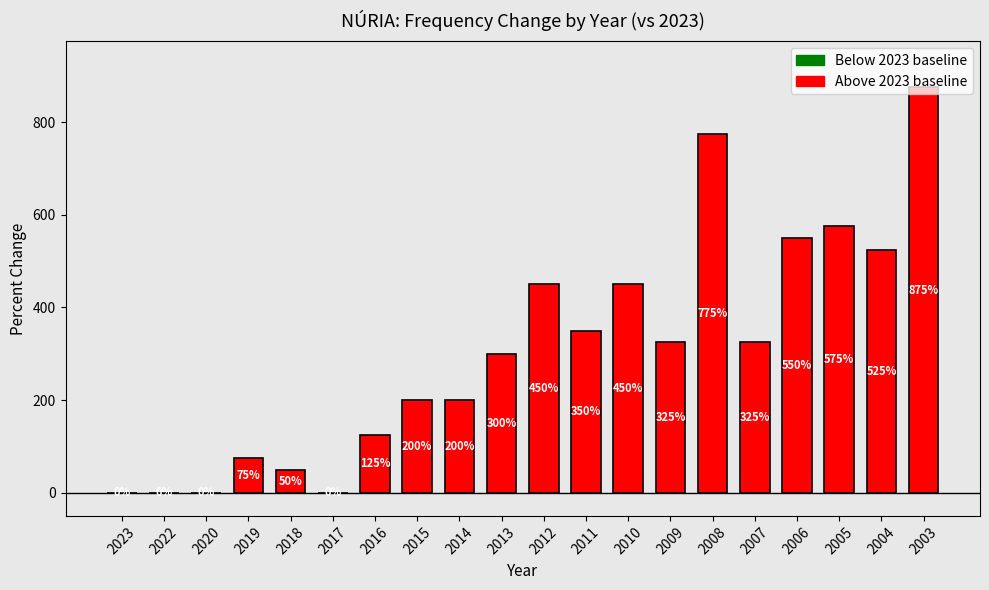

Are the bars horizontal?

No